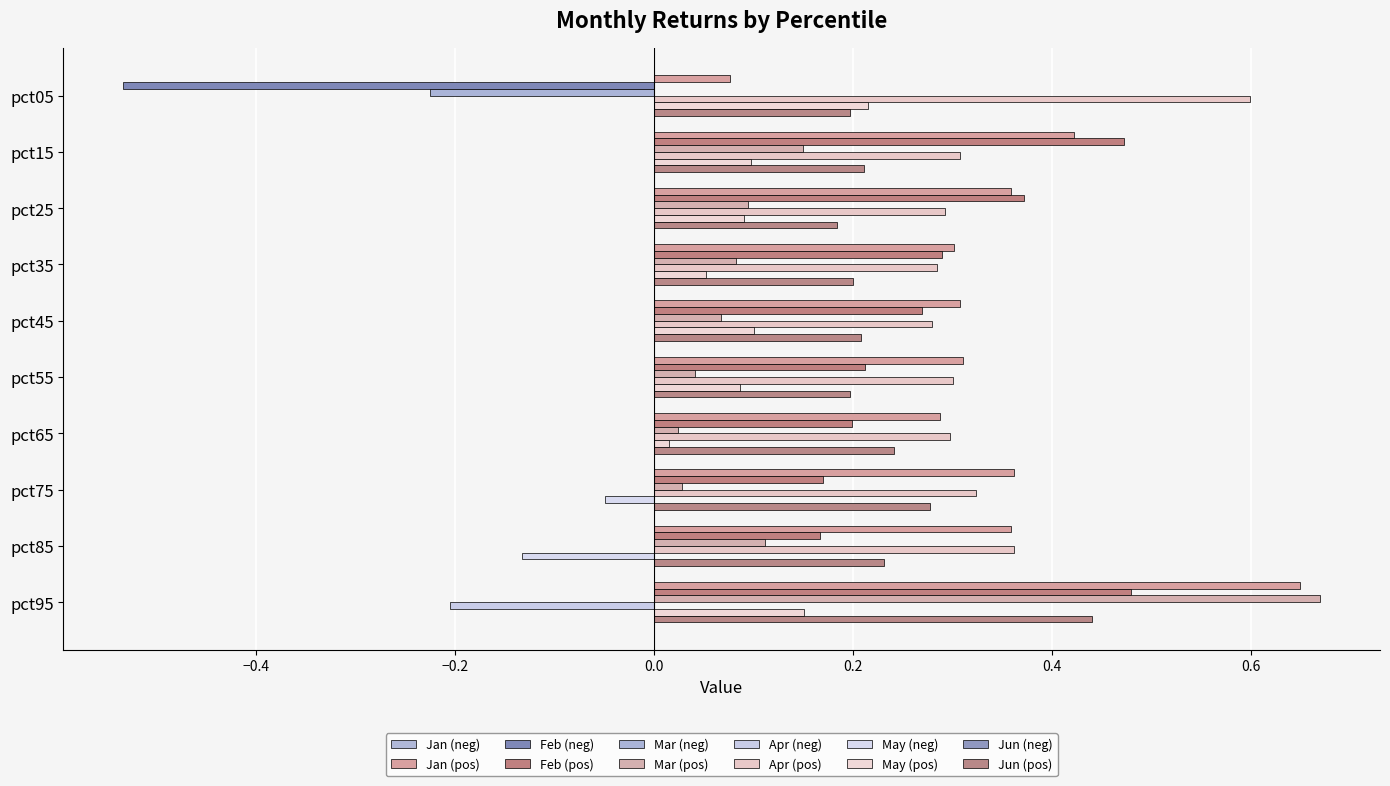

What is the total value across all series at pct45?

1.2